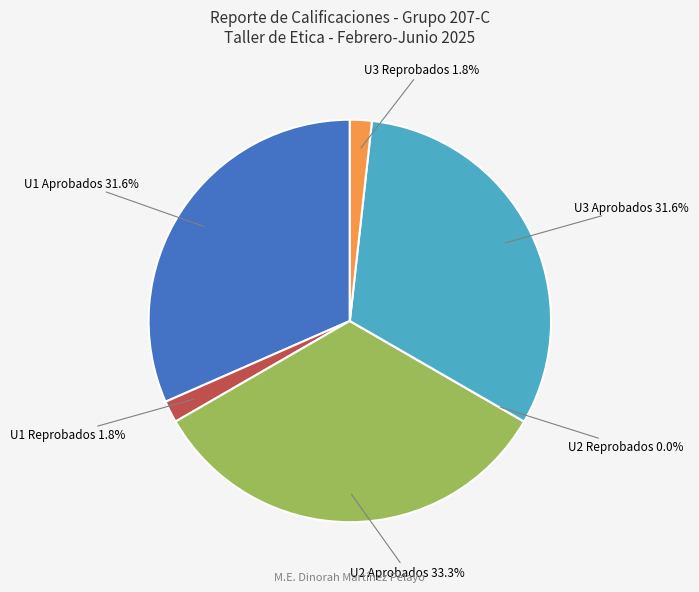

Is the sum of 8 and 12 greater than half?

No